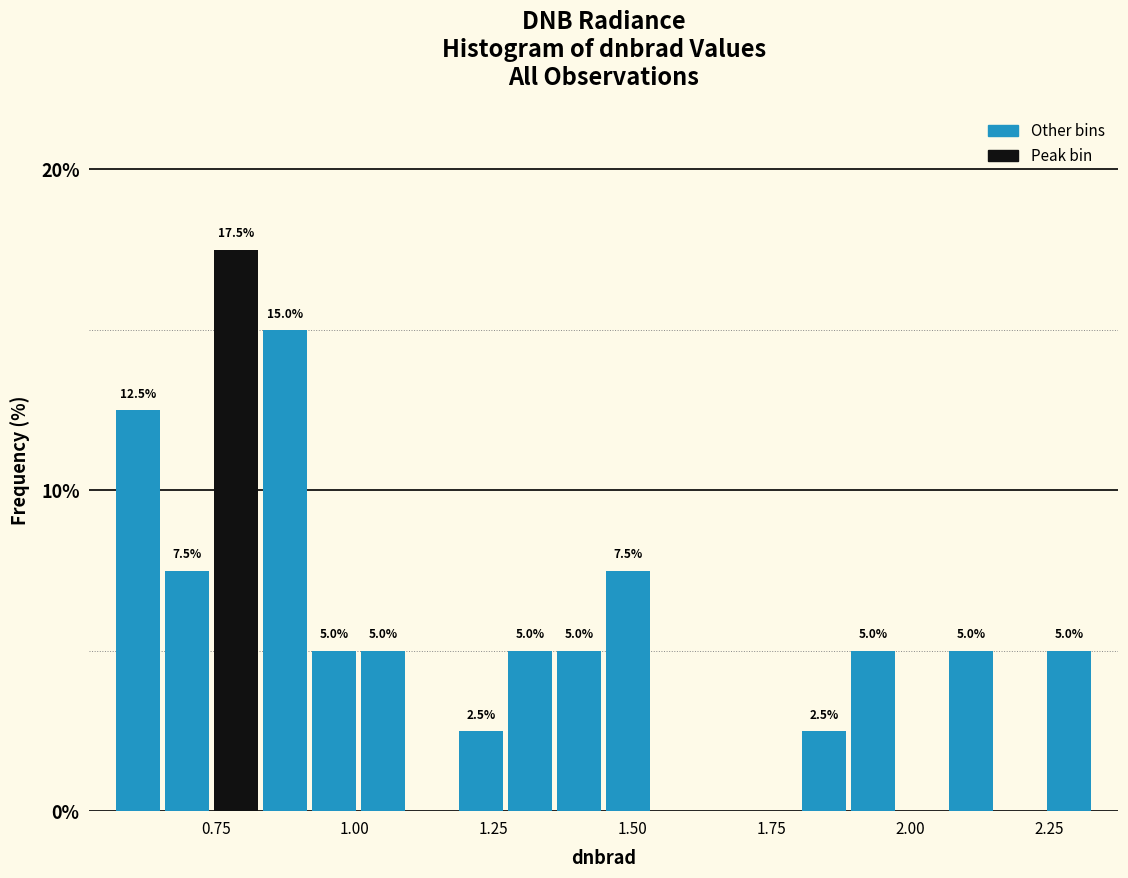

Read against the x-axis, roughly where is the centre of the tallest bar?

0.80